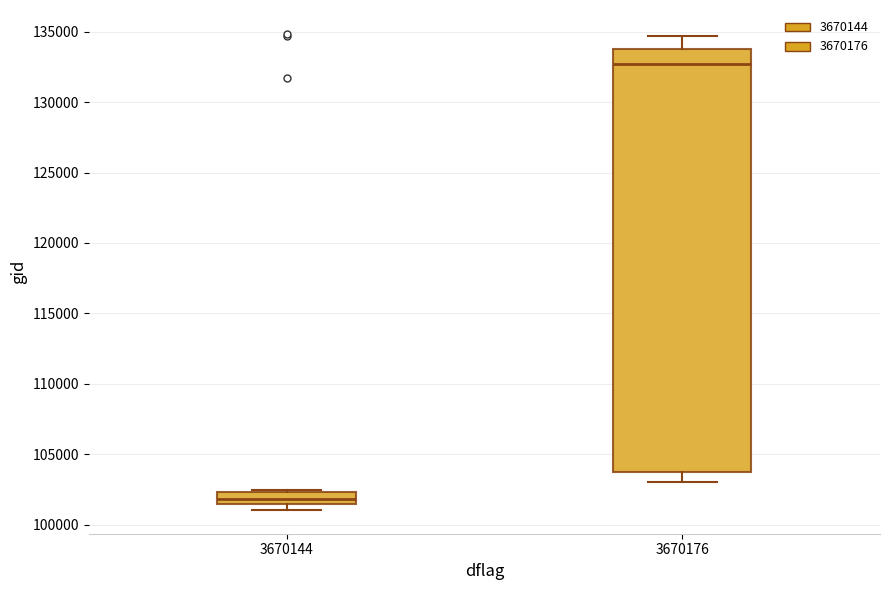

Where is the upper edge of the box at x = 3670176 on the y-axis? The values are not printed on the chart, so give them approximately, as read against the axis.

134000